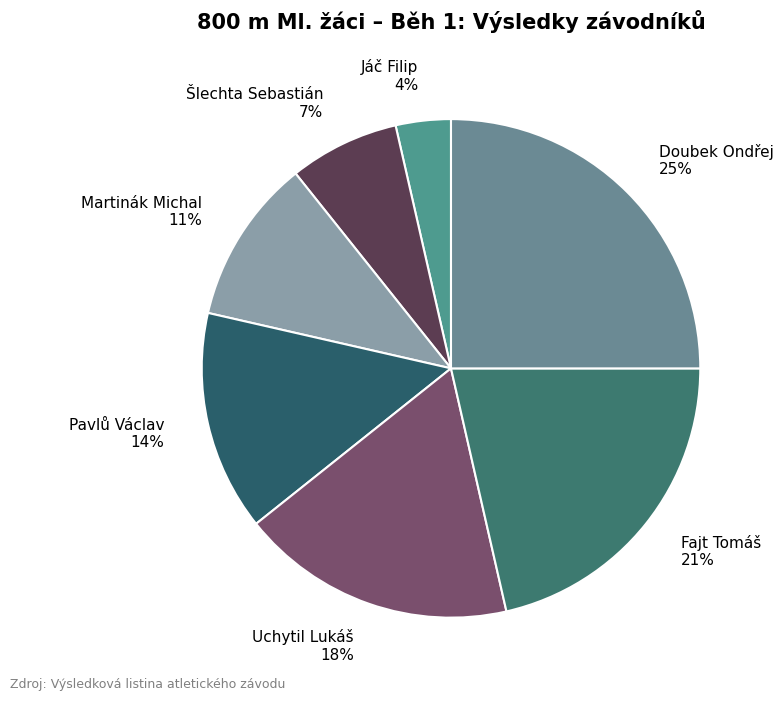

How many segments does this pie chart have?

7